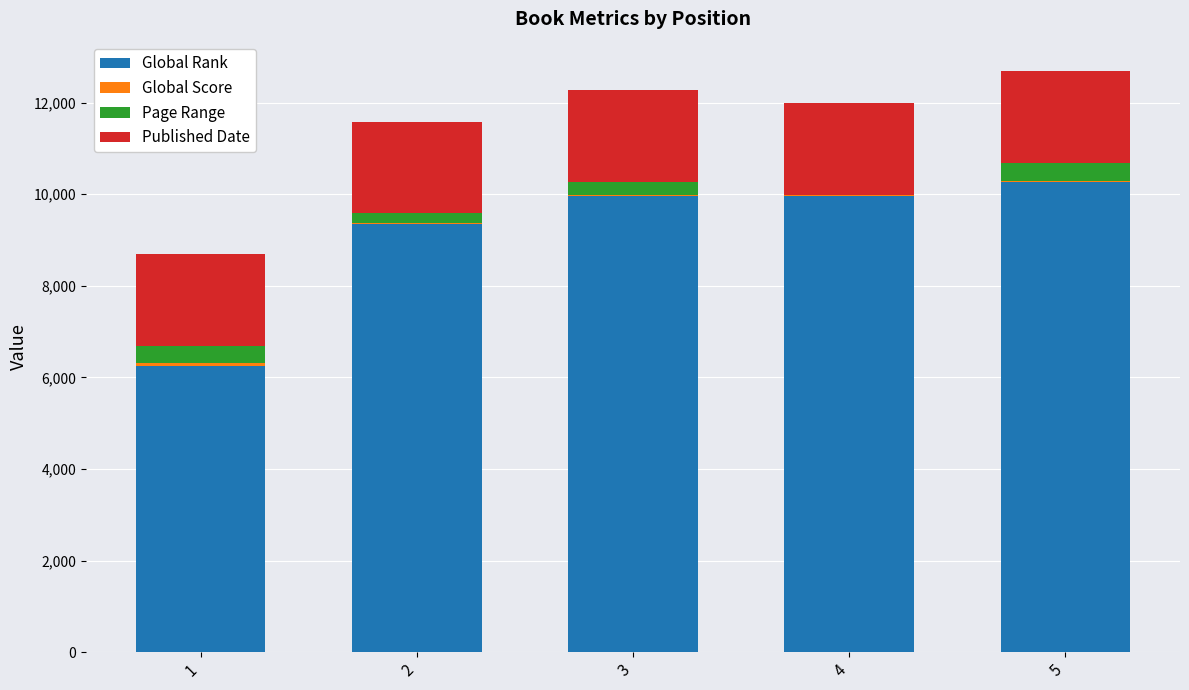

What is the maximum value for Global Rank?

10275